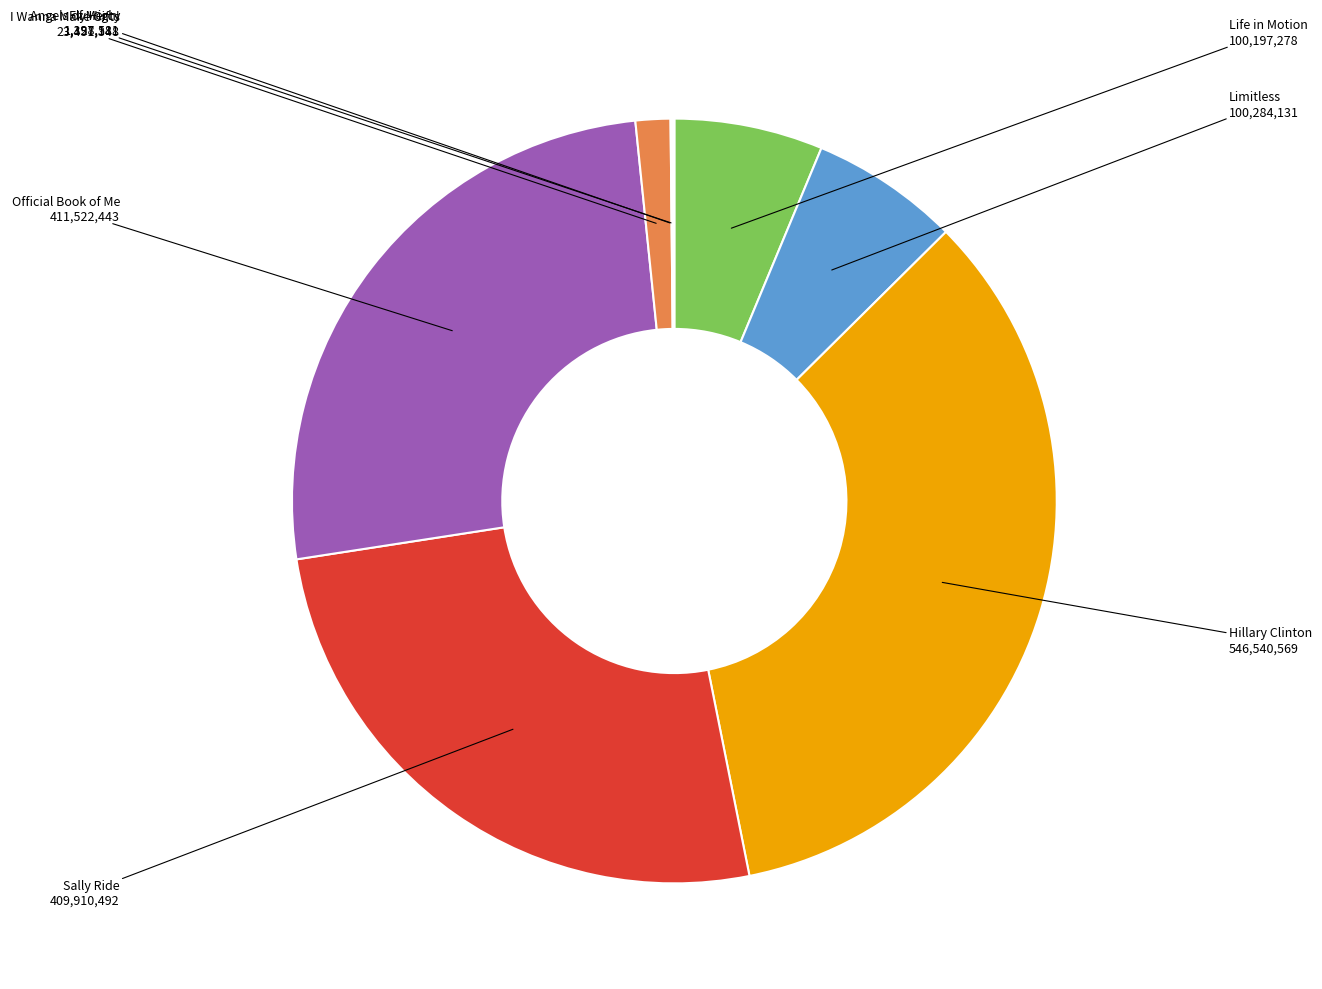

Is there any slice that represents more than half of the pie?

No